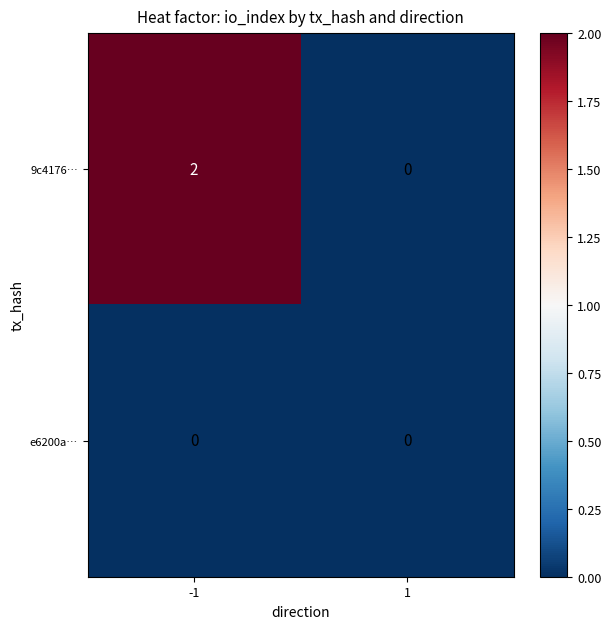

Reading left to right, extract all data points from this chart.

9c4176…: 2	0
e6200a…: 0	0